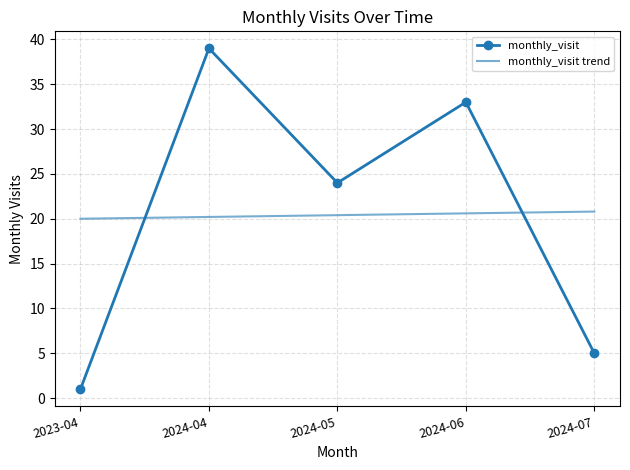

True or false: the data shows 2 at 2024-07.

False